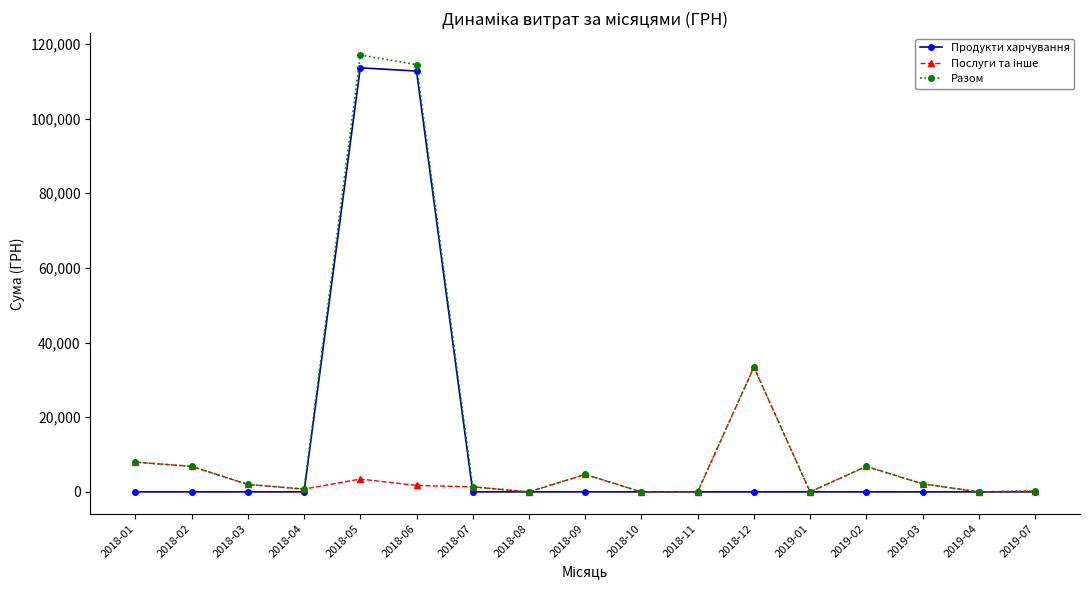

Count the number of data series in this chart.

3